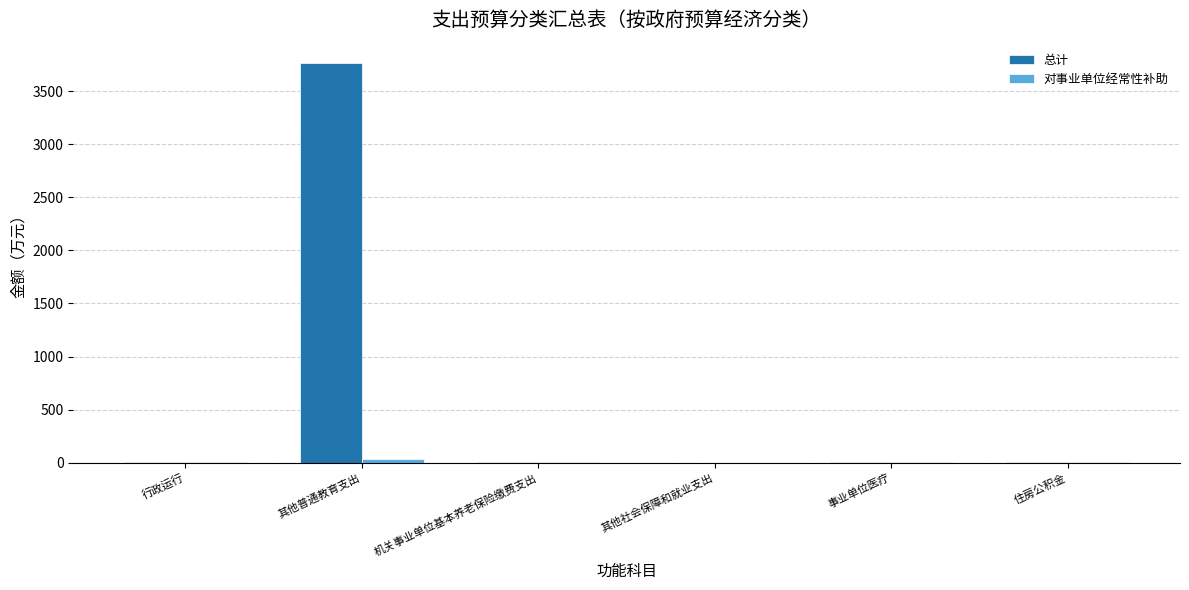

Are the bars grouped side by side (vs. stacked)?

Yes